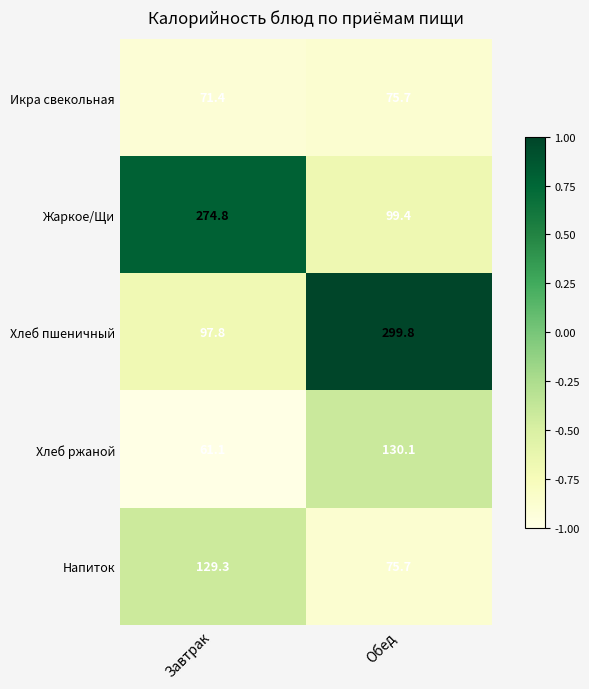

Which series has the largest total across all categories?

Хлеб пшеничный